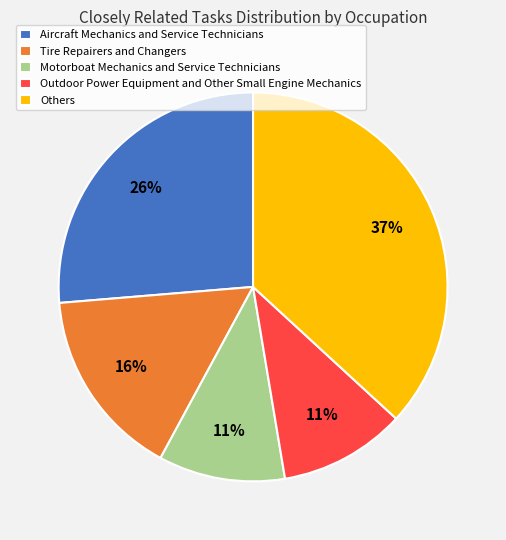

Is it true that Aircraft Mechanics and Service Technicians is 26% of the pie?

True